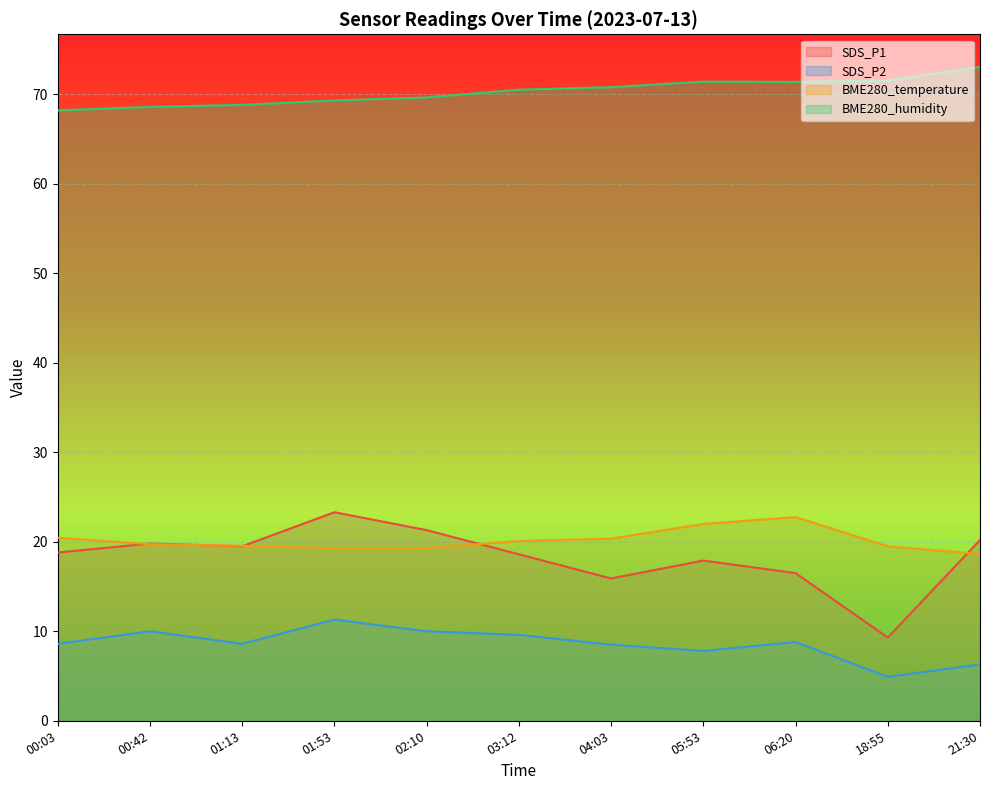

The value of SDS_P2 at 04:03 is 8.5. True or false?

True